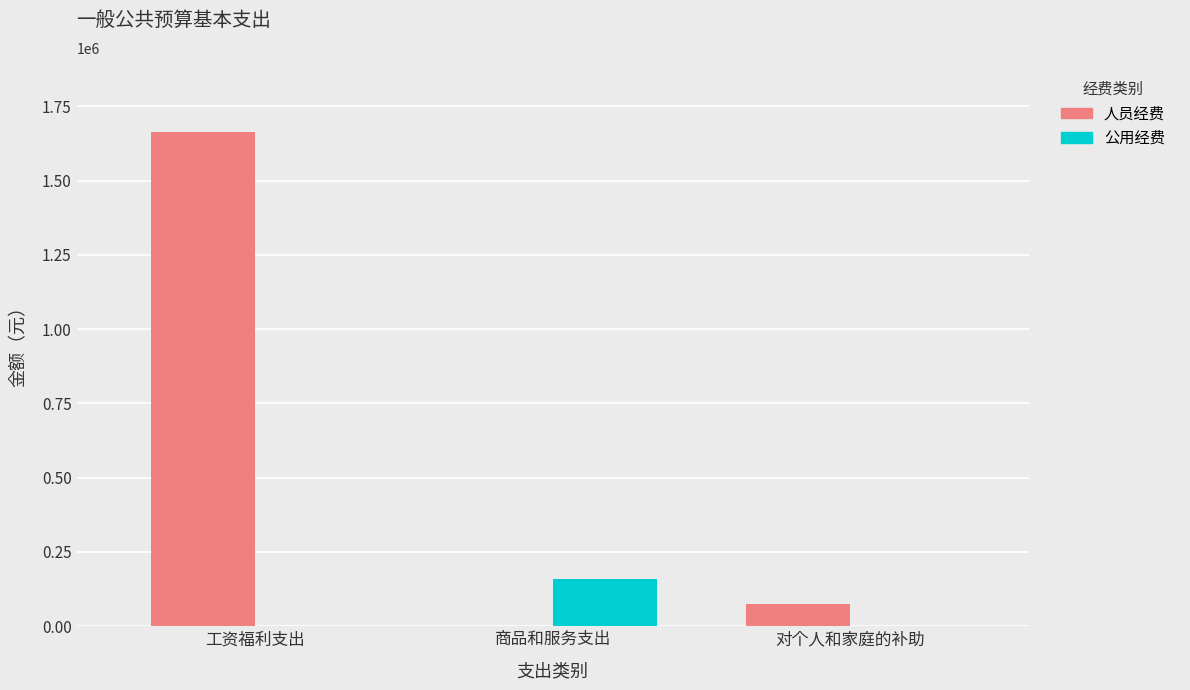

True or false: 人员经费 has a value of 1663817.0 at 工资福利支出.

True